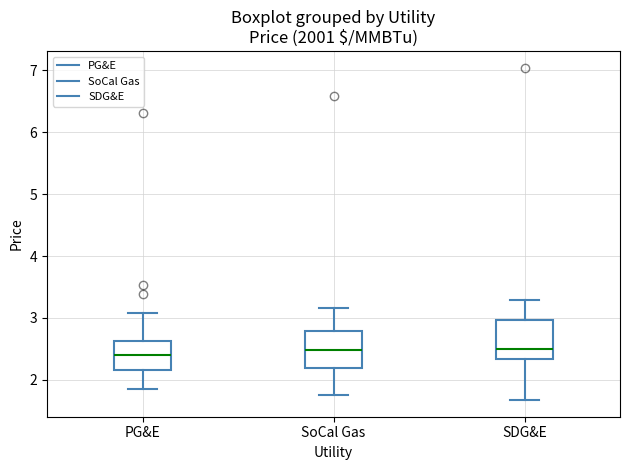

Where is the lower edge of the box for SoCal Gas on the y-axis? The values are not printed on the chart, so give them approximately, as read against the axis.

2.2